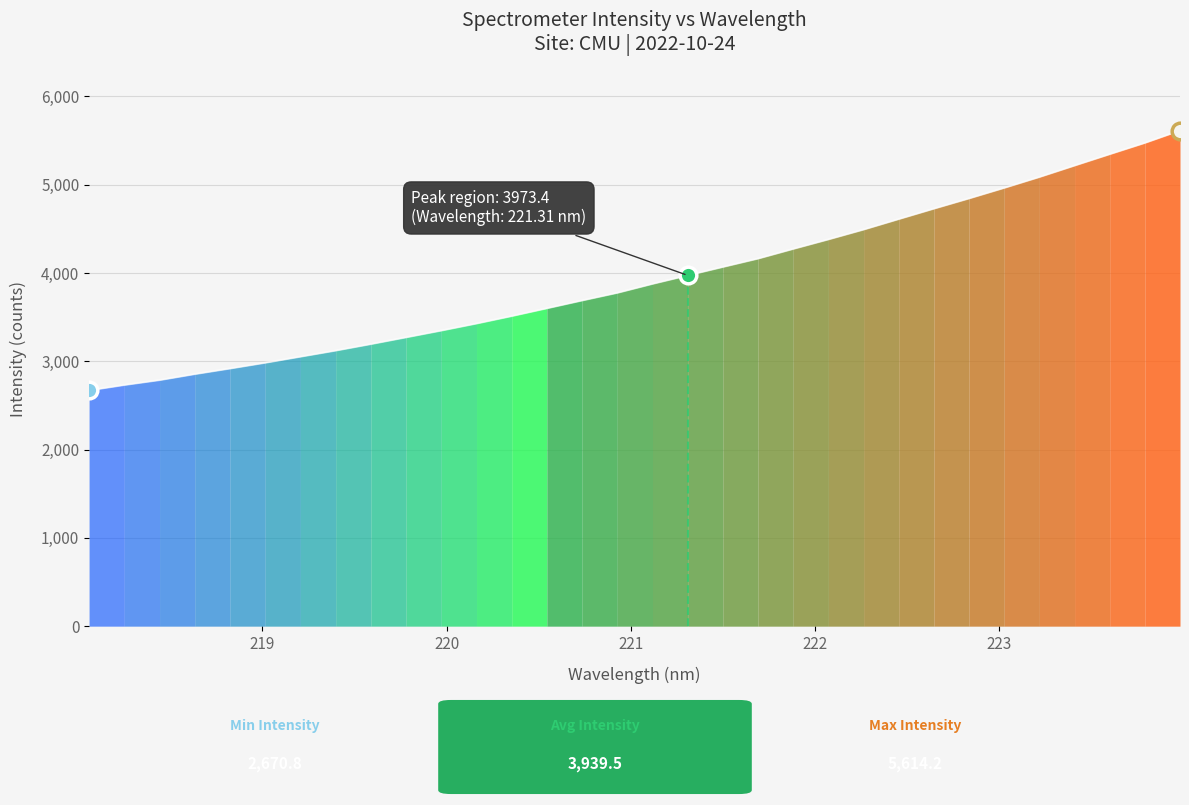

True or false: the data shows 4381.1 at 222.0721.

True